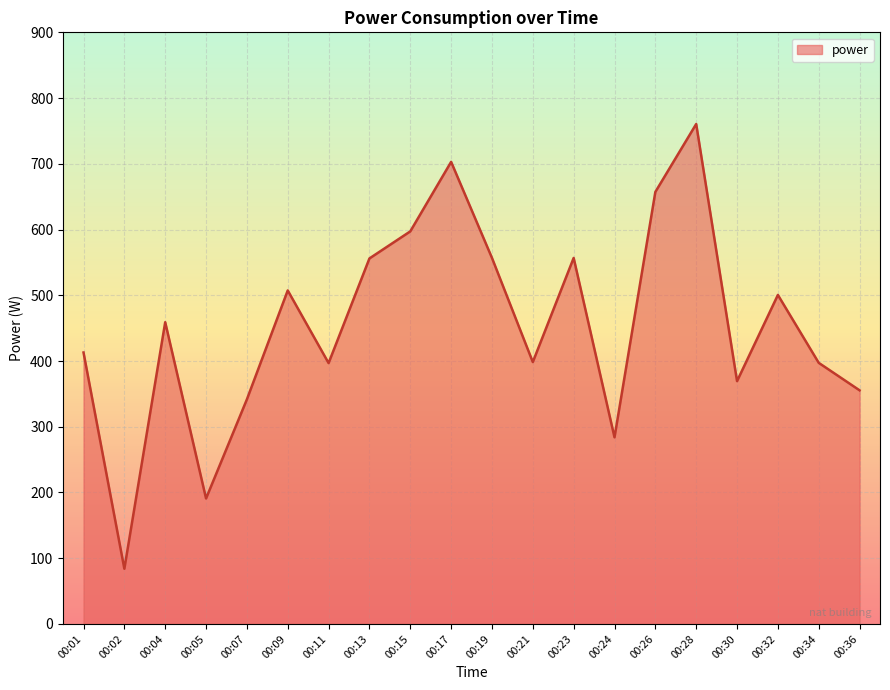

True or false: there are more than 0 points higher than both neighbors.

True